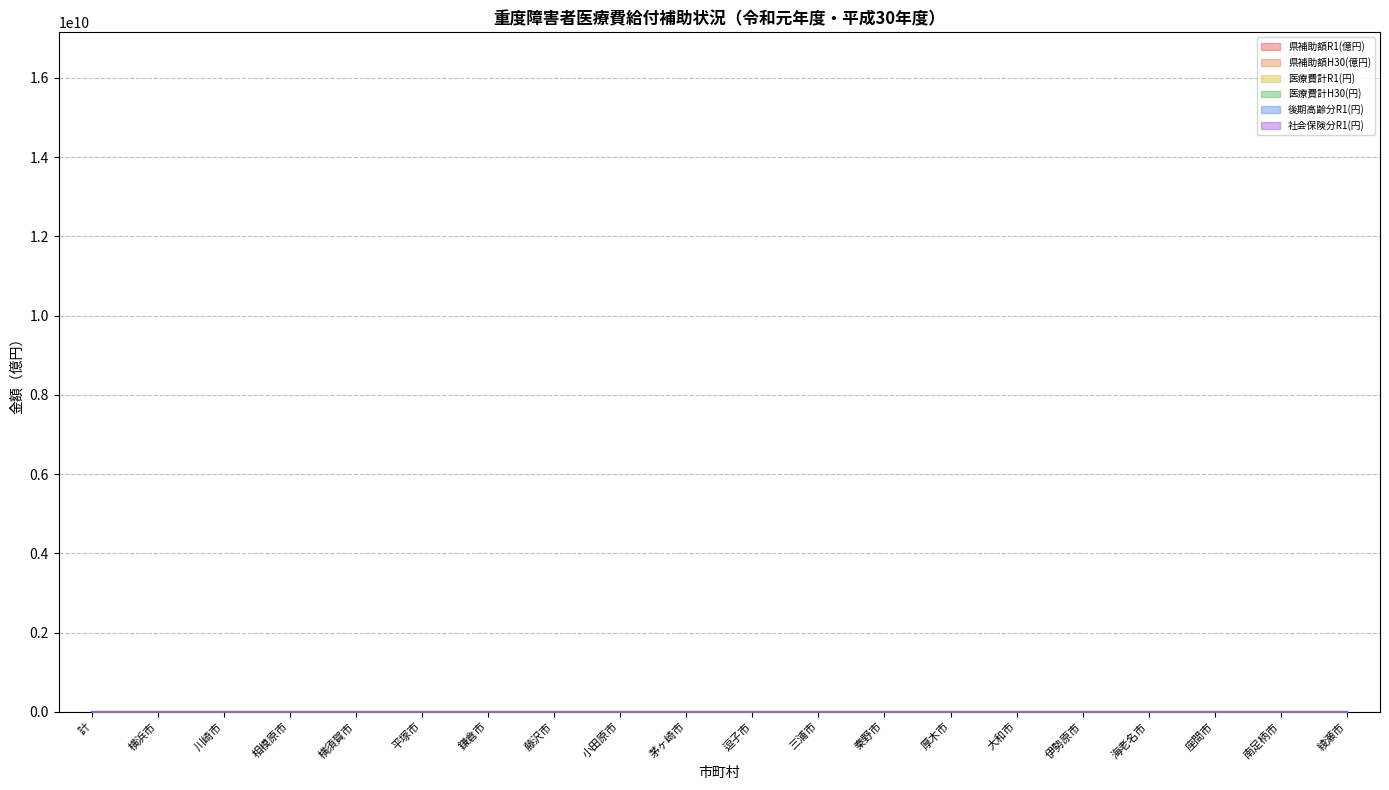

Which category has the highest value across all series?

計